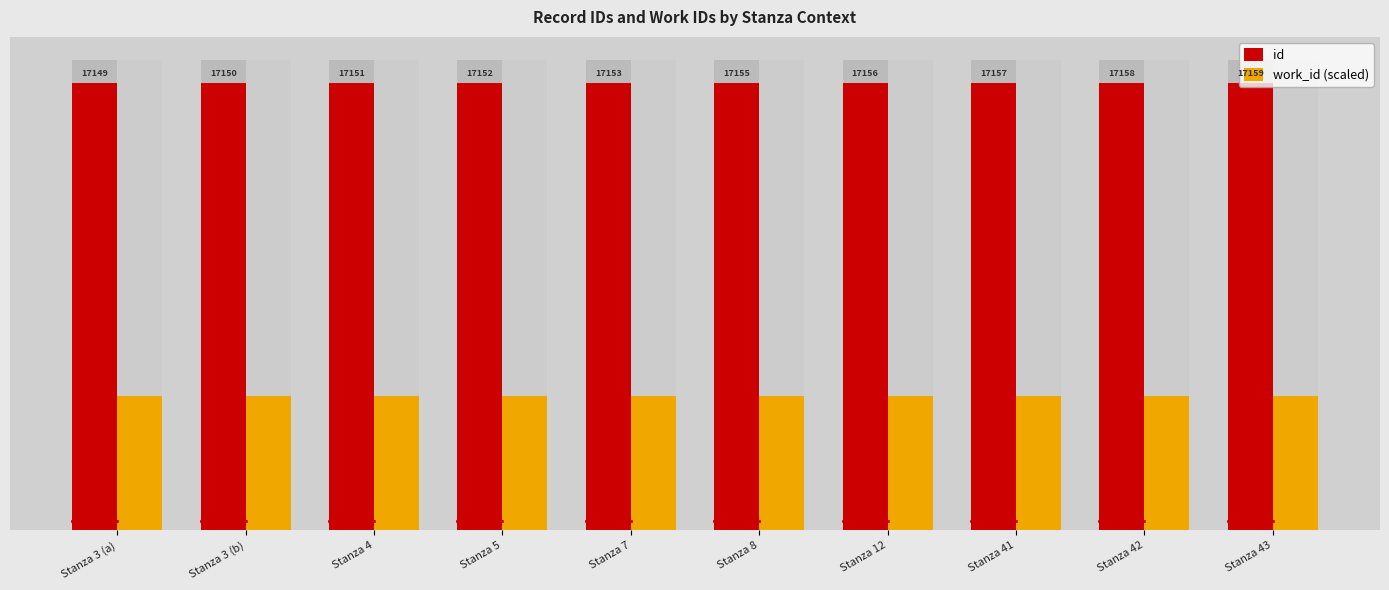

Reading right to left, transcribe all the data shown in this chart.

id: Stanza 43=17159.0	Stanza 42=17158.0	Stanza 41=17157.0	Stanza 12=17156.0	Stanza 8=17155.0	Stanza 7=17153.0	Stanza 5=17152.0	Stanza 4=17151.0	Stanza 3 (b)=17150.0	Stanza 3 (a)=17149.0
work_id (scaled): Stanza 43=5147.7	Stanza 42=5147.7	Stanza 41=5147.7	Stanza 12=5147.7	Stanza 8=5147.7	Stanza 7=5147.7	Stanza 5=5147.7	Stanza 4=5147.7	Stanza 3 (b)=5147.7	Stanza 3 (a)=5147.7